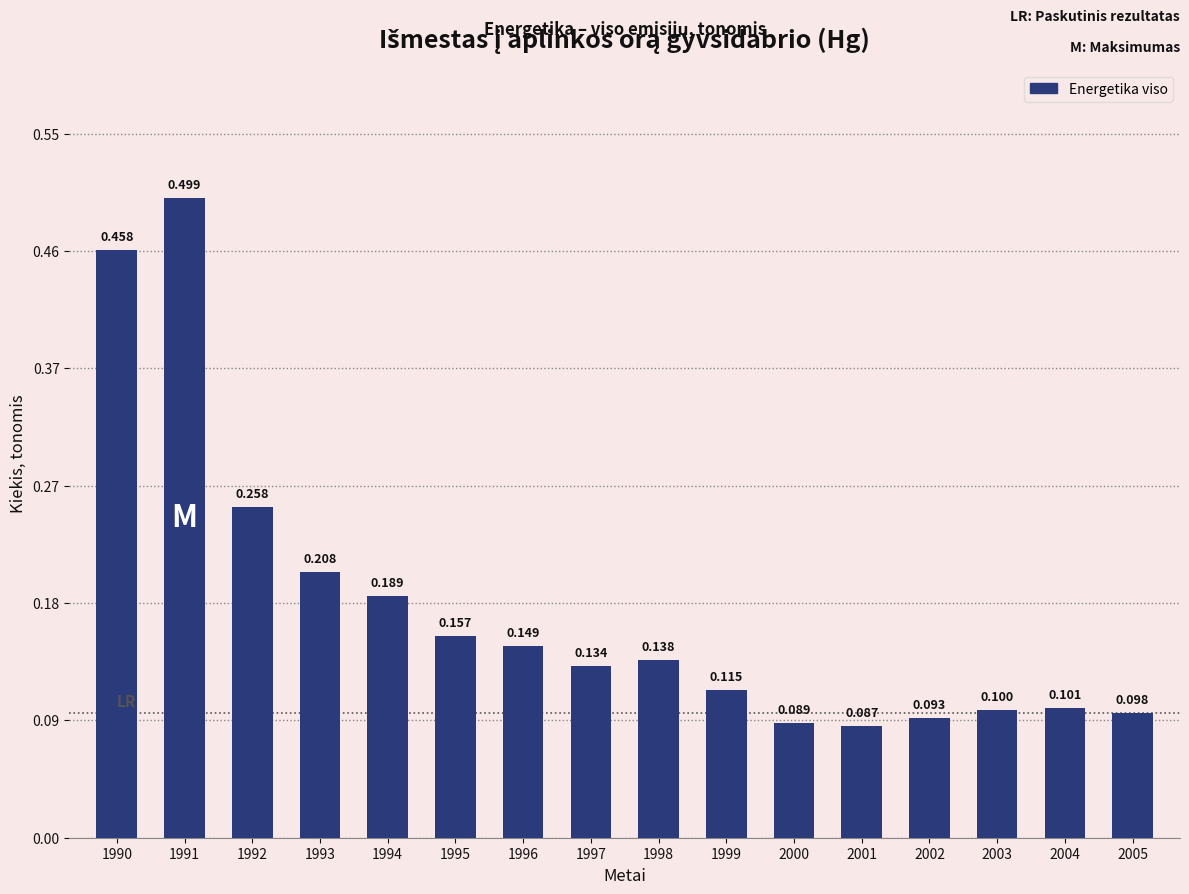

What is the difference between the maximum and second lowest values?

0.4